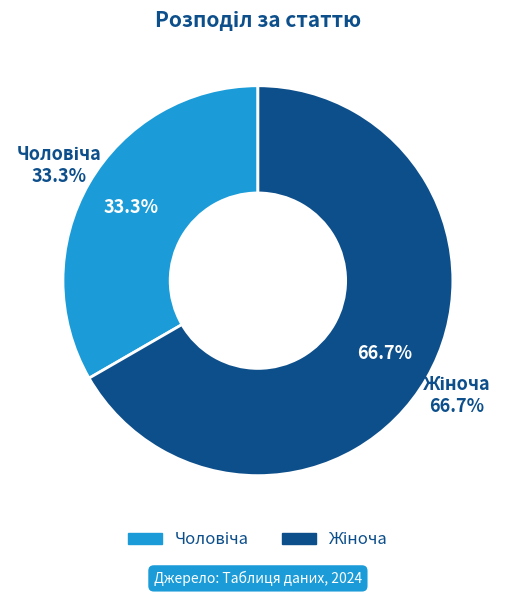

Which has a higher value, Чоловіча or Жіноча?

Жіноча